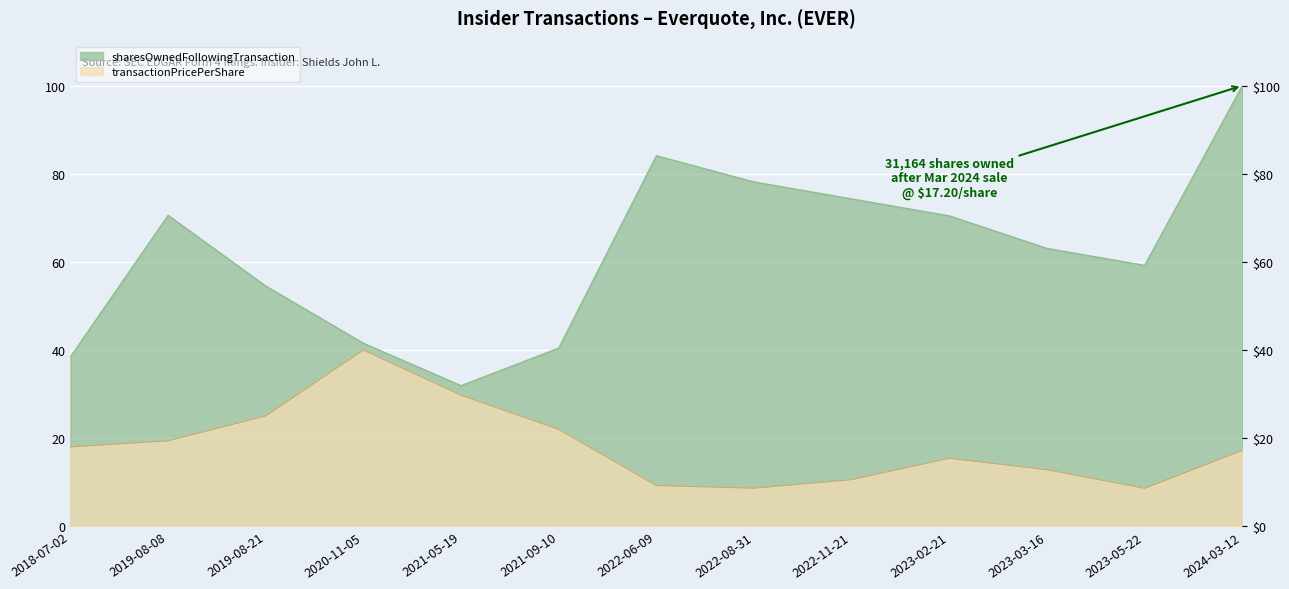

What is the average value of the sharesOwnedFollowingTransaction series?

62.1